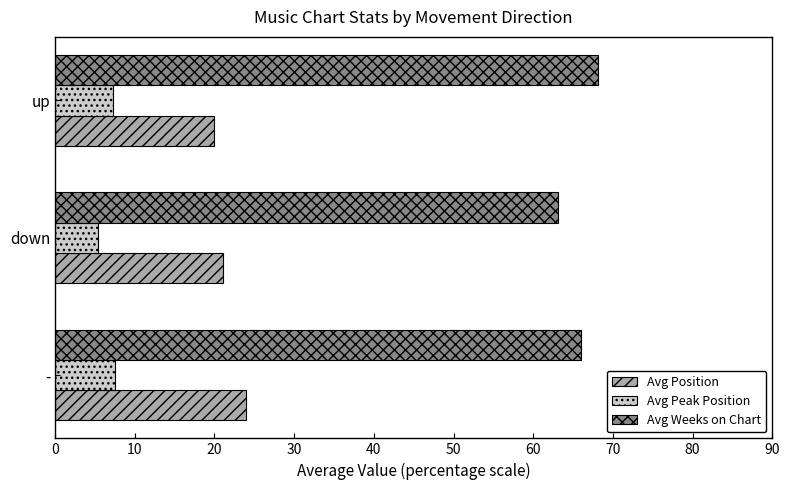

List the series in order of their peak value, lowest first.

Avg Peak Position, Avg Position, Avg Weeks on Chart